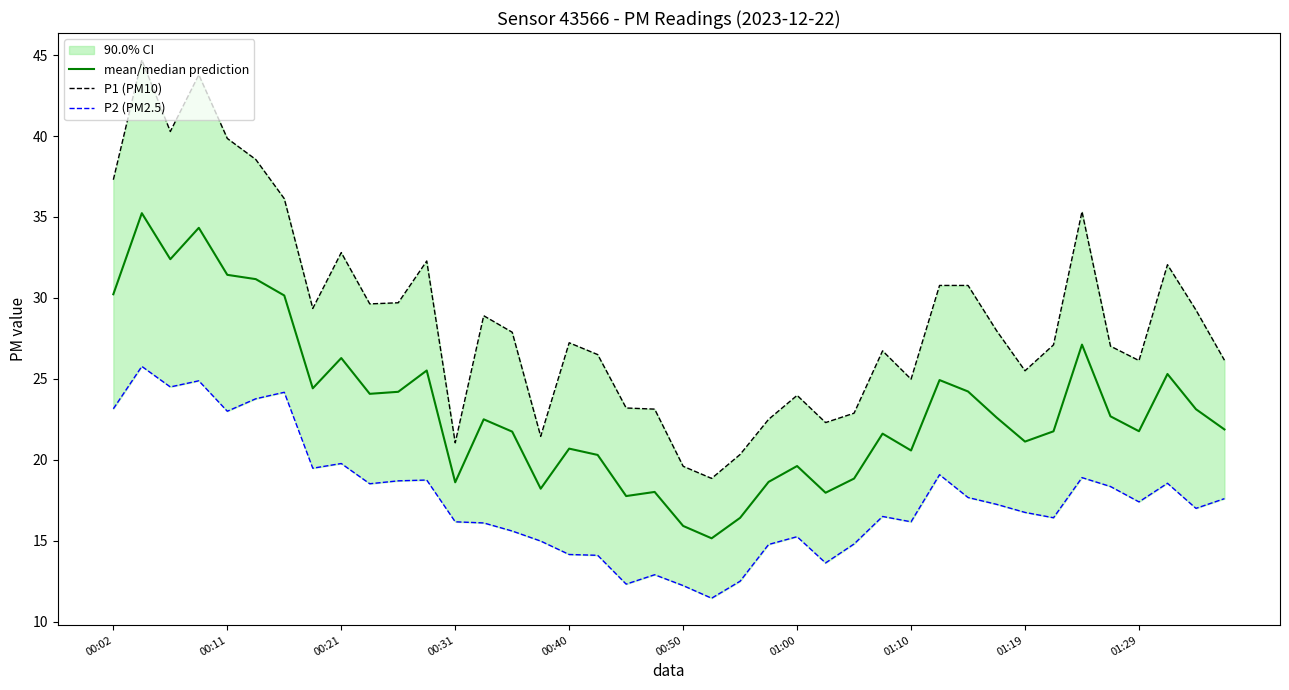

Between 28 and 21, which is larger?

28